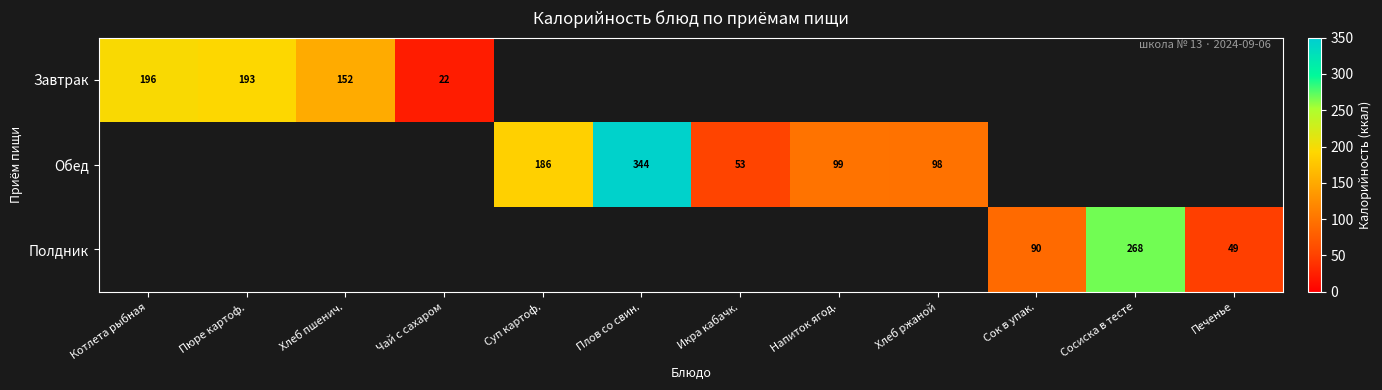

What is the greatest value displayed?

344.0